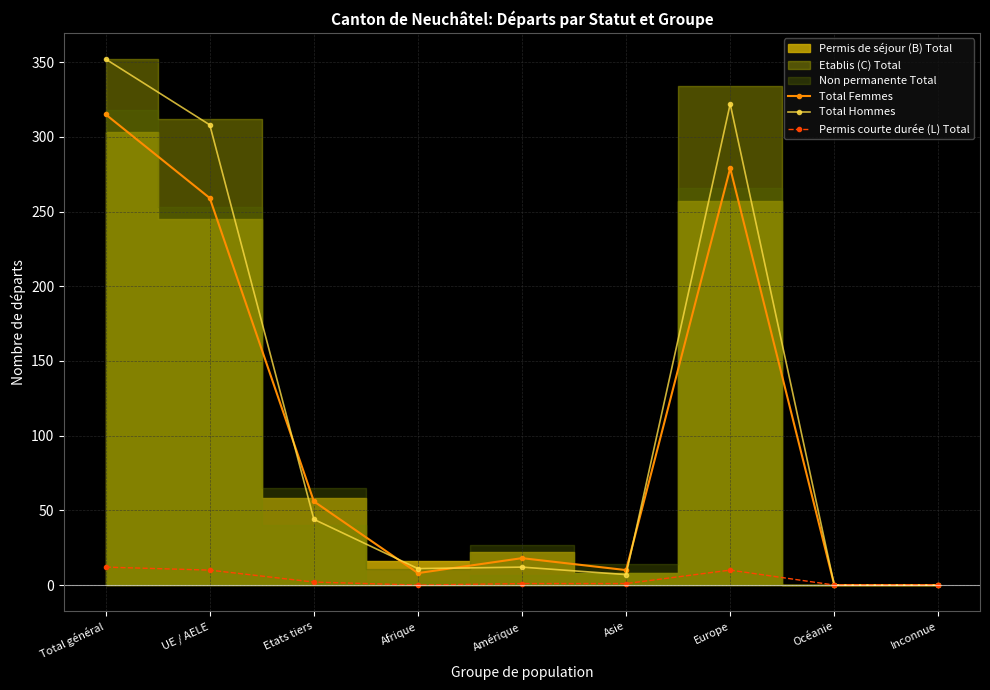

Does the chart have visible grid lines?

Yes